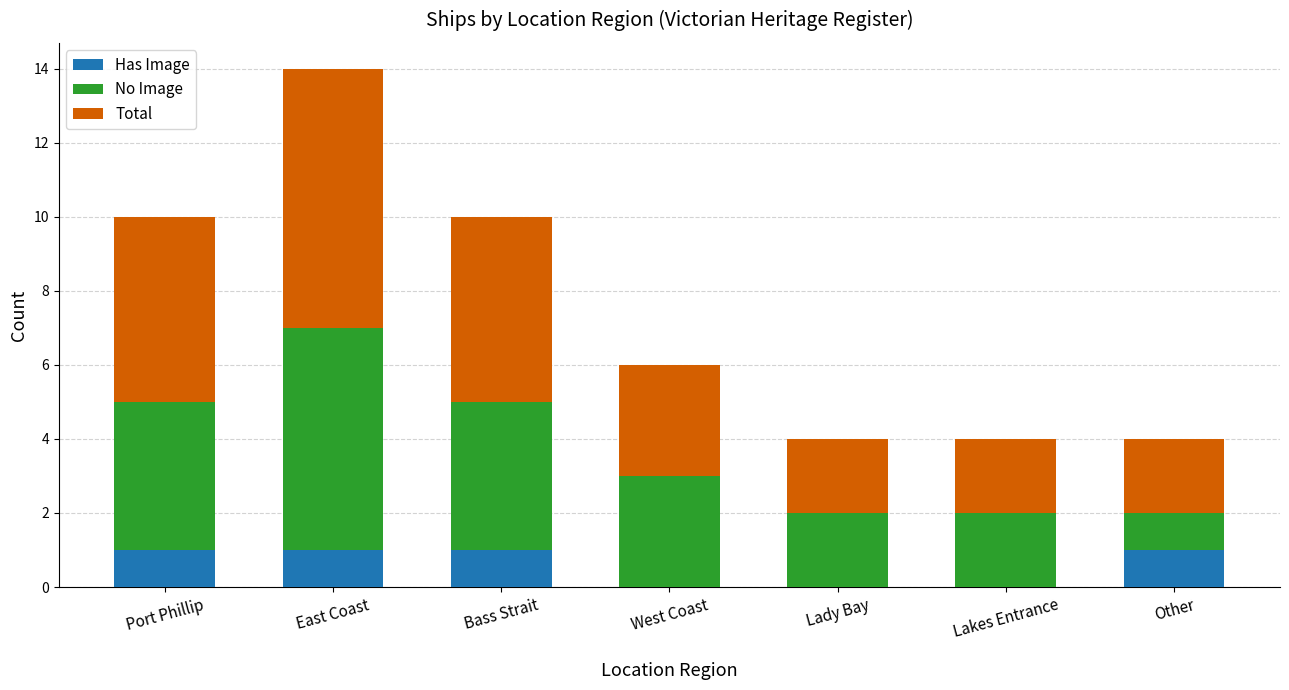

Reading right to left, transcribe the values for Has Image.

Other=1	Lakes Entrance=0	Lady Bay=0	West Coast=0	Bass Strait=1	East Coast=1	Port Phillip=1